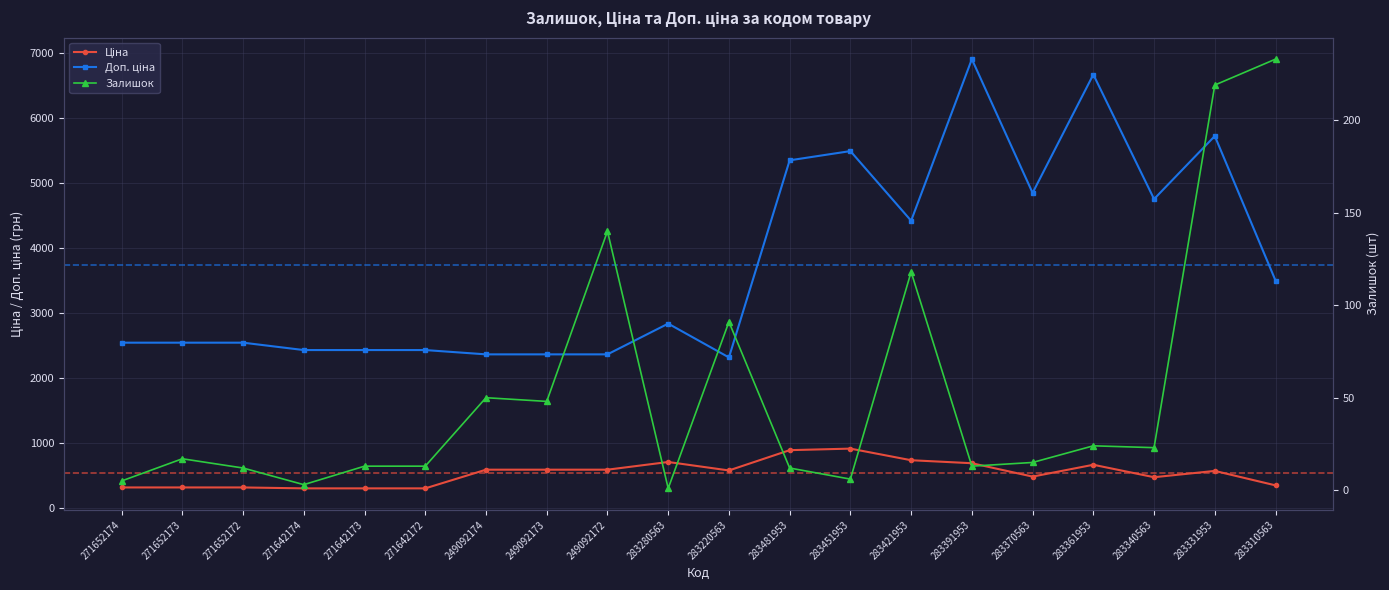

How many values in the Ціна series exceed 579?

10